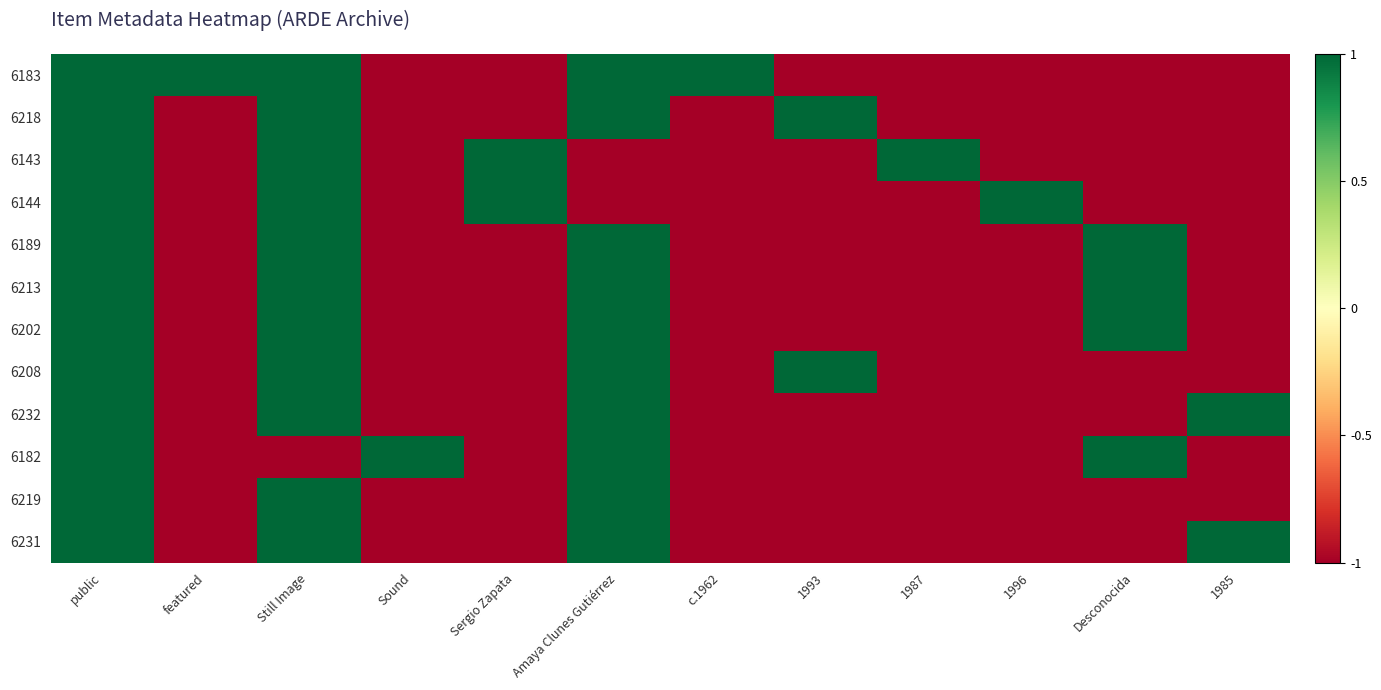

Which series has the largest total across all categories?

6183